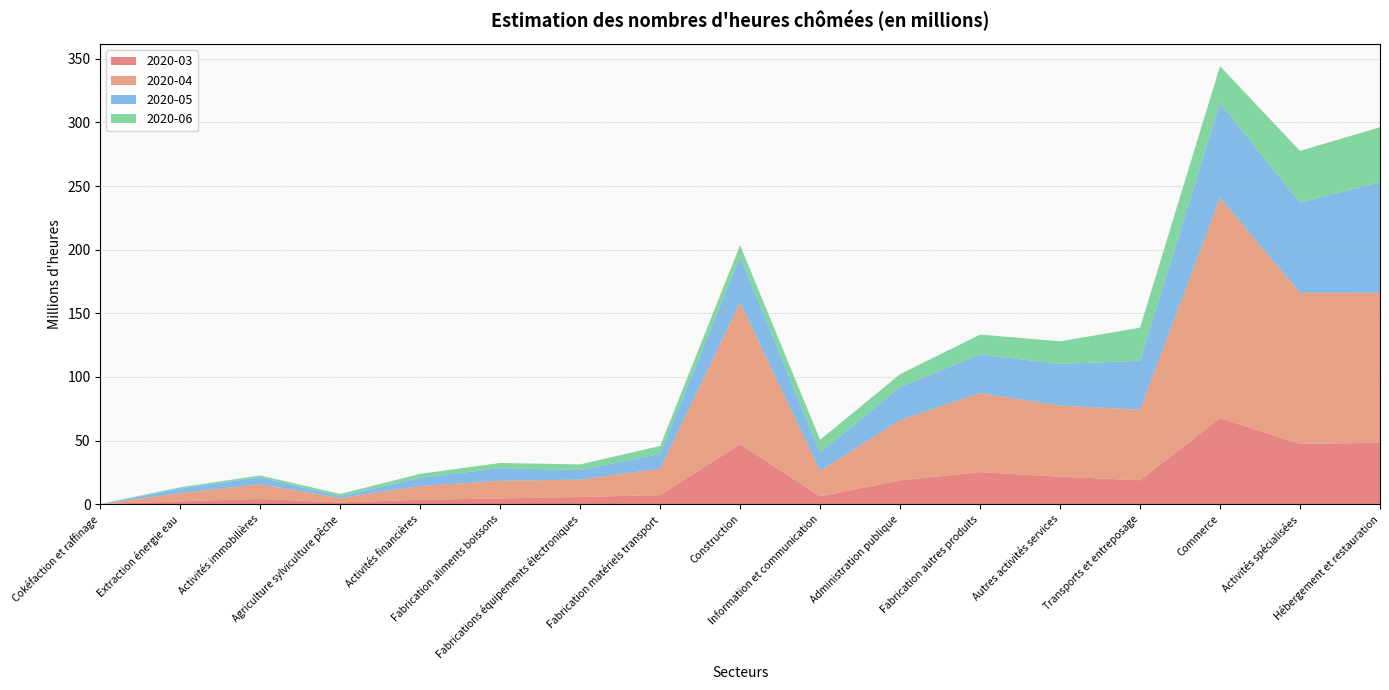

Reading left to right, transcribe all the data shown in this chart.

2020-03: Cokéfaction et raffinage=0.0	Extraction énergie eau=2.3	Activités immobilières=4.1	Agriculture sylviculture pêche=1.4	Activités financières=3.4	Fabrication aliments boissons=4.5	Fabrications équipements électroniques=5.6	Fabrication matériels transport=7.2	Construction=47.0	Information et communication=6.2	Administration publique=18.7	Fabrication autres produits=25.2	Autres activités services=21.6	Transports et entreposage=18.8	Commerce=67.6	Activités spécialisées=47.4	Hébergement et restauration=48.2
2020-04: Cokéfaction et raffinage=0.0	Extraction énergie eau=6.4	Activités immobilières=11.6	Agriculture sylviculture pêche=3.4	Activités financières=10.9	Fabrication aliments boissons=13.9	Fabrications équipements électroniques=13.7	Fabrication matériels transport=20.7	Construction=111.5	Information et communication=19.9	Administration publique=47.4	Fabrication autres produits=62.2	Autres activités services=56.0	Transports et entreposage=55.4	Commerce=173.2	Activités spécialisées=118.7	Hébergement et restauration=118.0
2020-05: Cokéfaction et raffinage=0.0	Extraction énergie eau=3.7	Activités immobilières=5.4	Agriculture sylviculture pêche=1.5	Activités financières=6.4	Fabrication aliments boissons=9.9	Fabrications équipements électroniques=7.5	Fabrication matériels transport=11.7	Construction=35.8	Information et communication=14.5	Administration publique=25.9	Fabrication autres produits=30.4	Autres activités services=32.7	Transports et entreposage=38.5	Commerce=74.6	Activités spécialisées=70.9	Hébergement et restauration=86.8
2020-06: Cokéfaction et raffinage=0.0	Extraction énergie eau=0.9	Activités immobilières=1.5	Agriculture sylviculture pêche=1.7	Activités financières=3.1	Fabrication aliments boissons=4.1	Fabrications équipements électroniques=4.5	Fabrication matériels transport=6.2	Construction=9.2	Information et communication=10.0	Administration publique=10.1	Fabrication autres produits=15.6	Autres activités services=17.8	Transports et entreposage=25.9	Commerce=28.9	Activités spécialisées=40.6	Hébergement et restauration=43.3